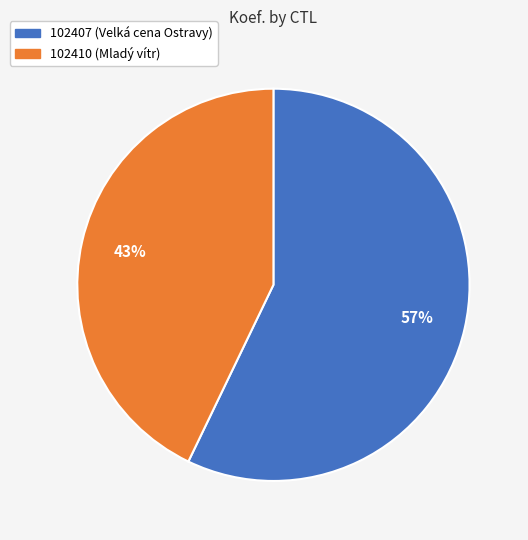

To the nearest percent, what is the combined percentage of 102407 and 102410?

100%